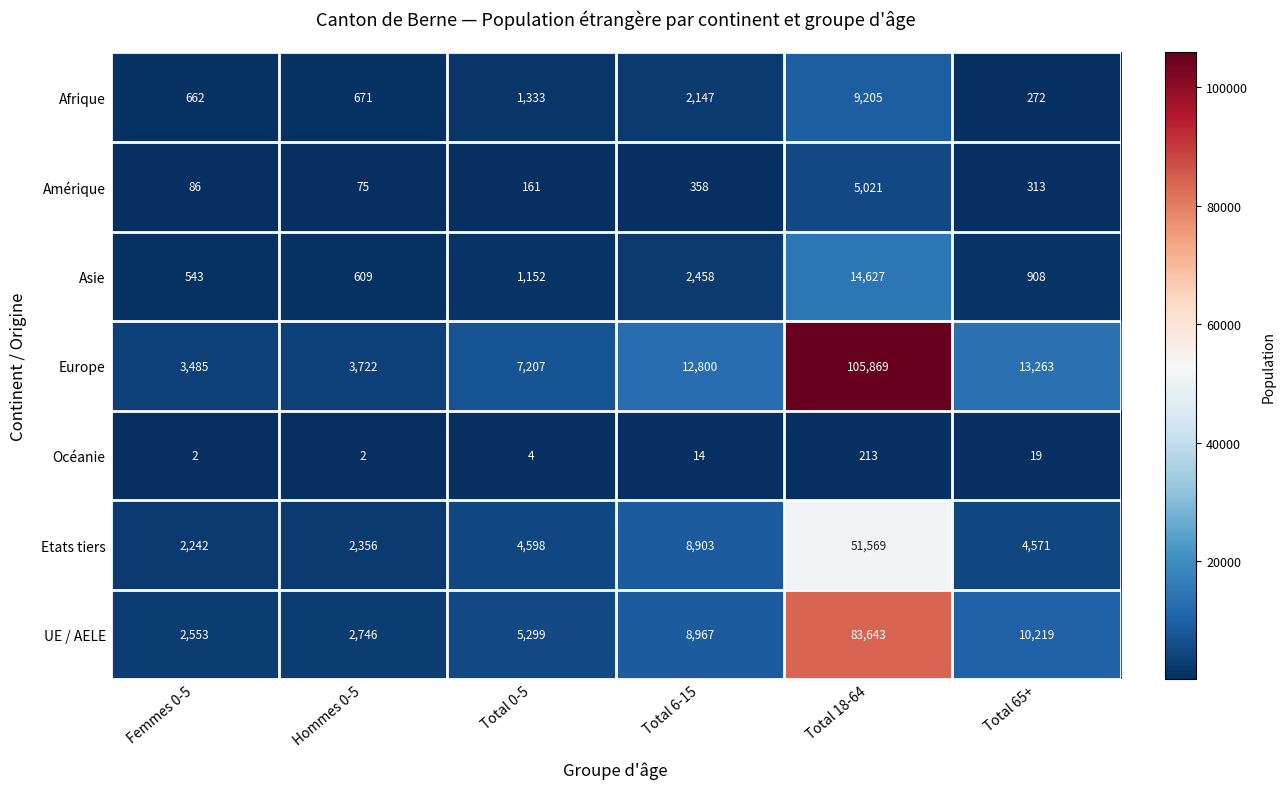

What is the approximate value of UE / AELE at Total 18-64, to the nearest 50?

83650